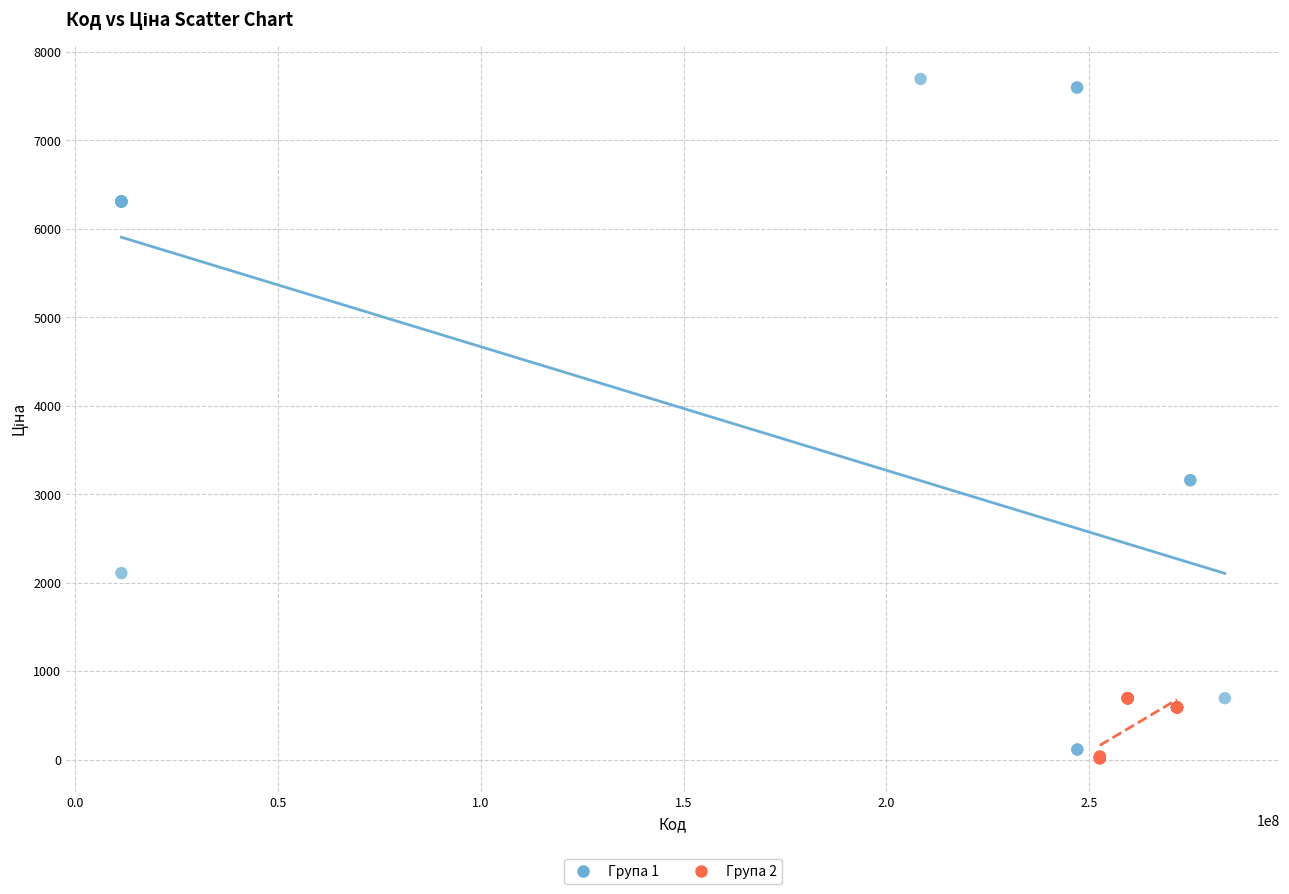

Which series contains the highest Y value?

Група 1